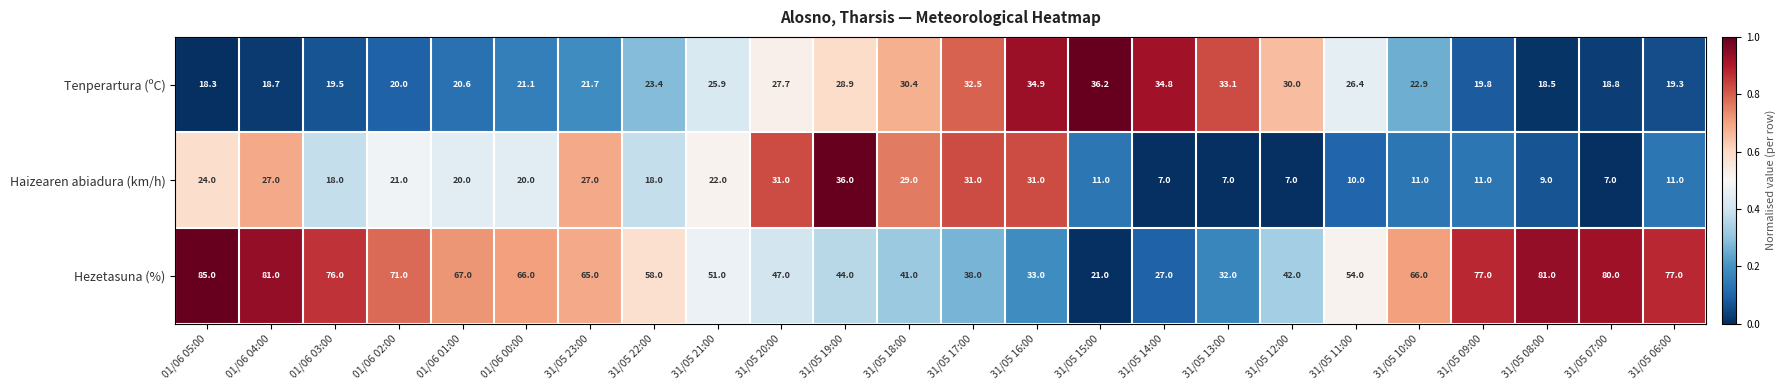

True or false: Hezetasuna (%) has a value of 38.0 at 31/05 17:00.

True